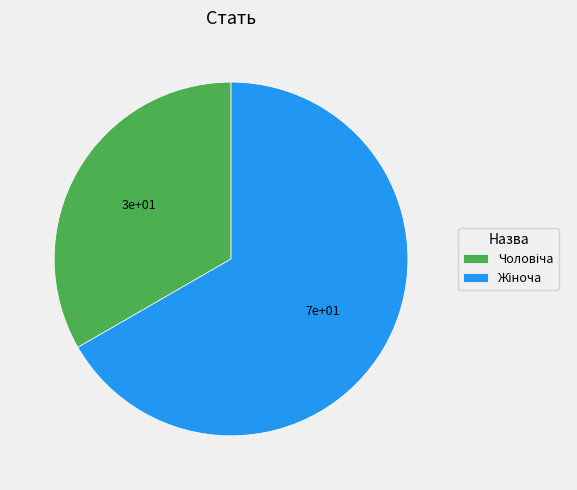

Does any single category account for the majority?

Yes